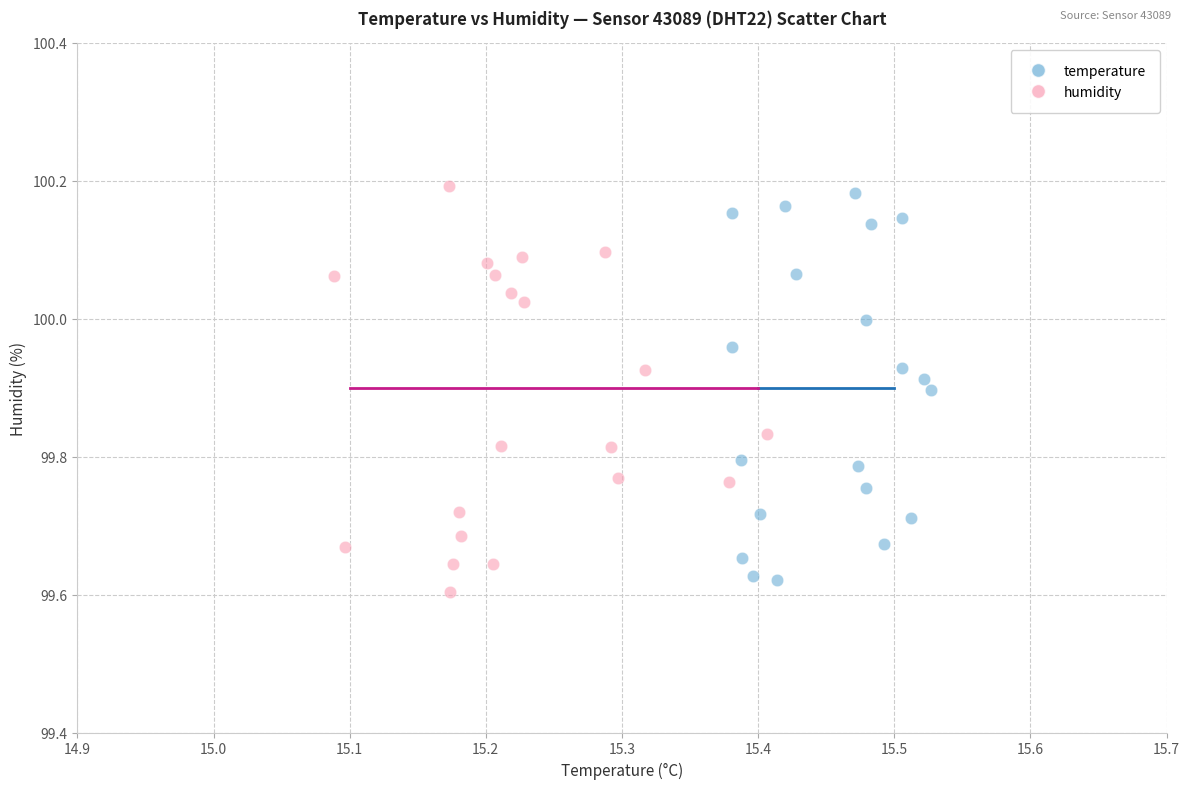

Which series has the largest Y range (max minus min)?

humidity